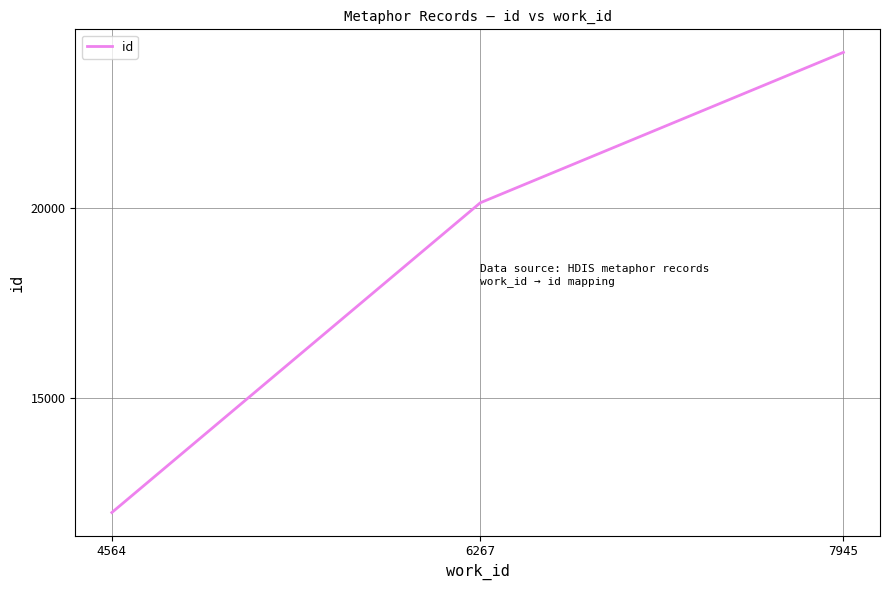

What value does the data have at 6267, to the nearest 10?

20130